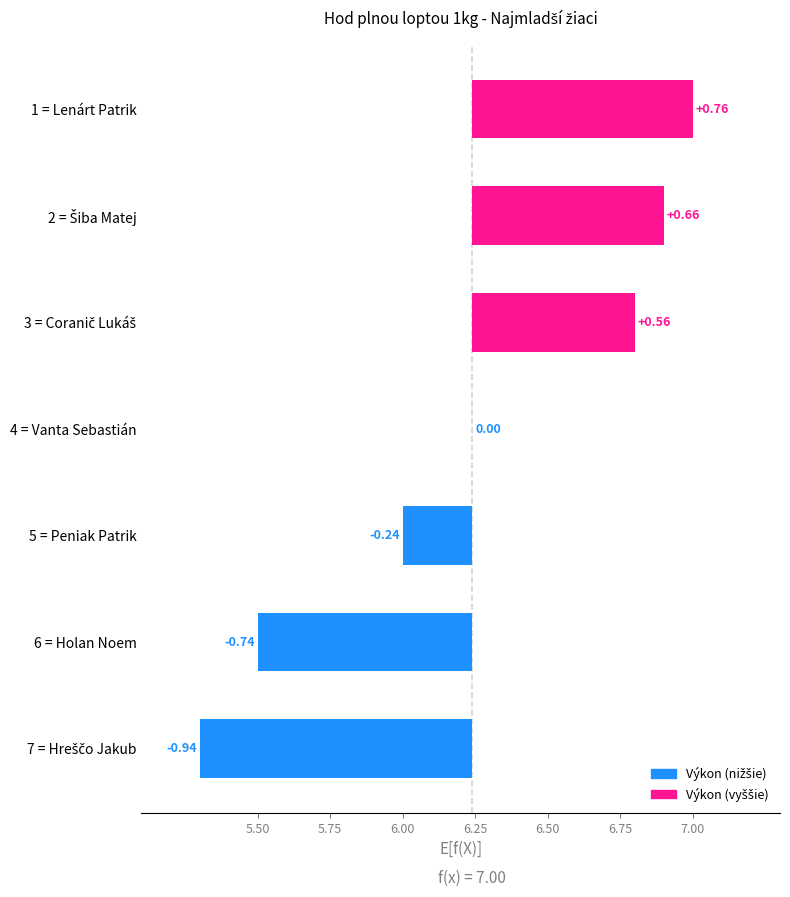

What is the maximum value shown in the chart?

0.8